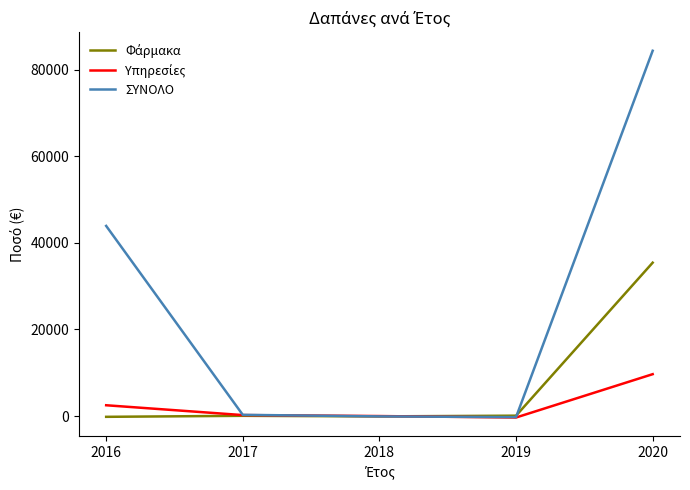

True or false: ΣΥΝΟΛΟ has a value of 43927.0 at 2016.

True